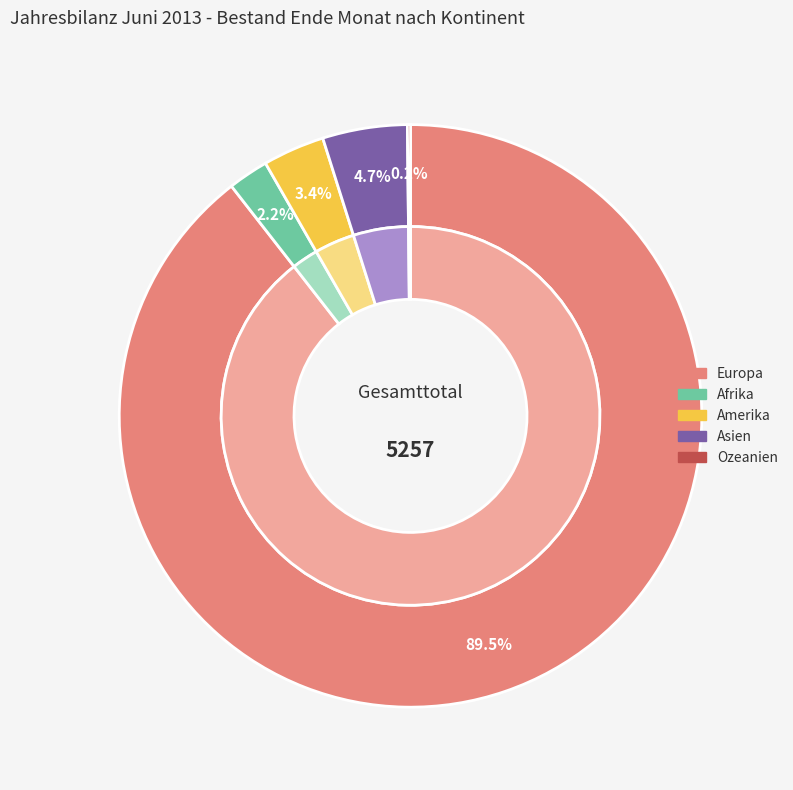

Do Asien and Ozeanien together represent more than half of the pie?

No